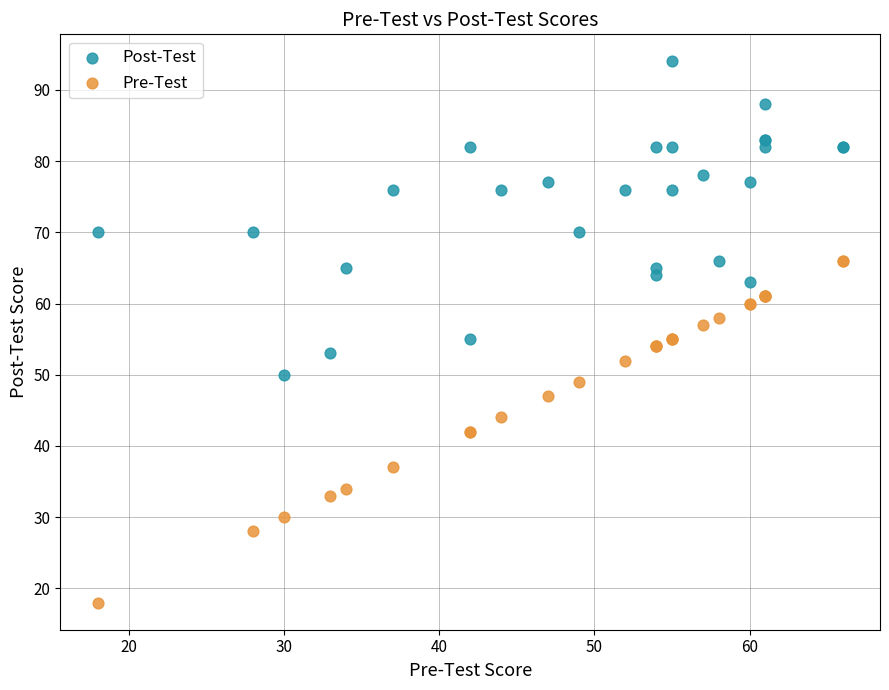

Which series has the largest Y range (max minus min)?

Pre-Test